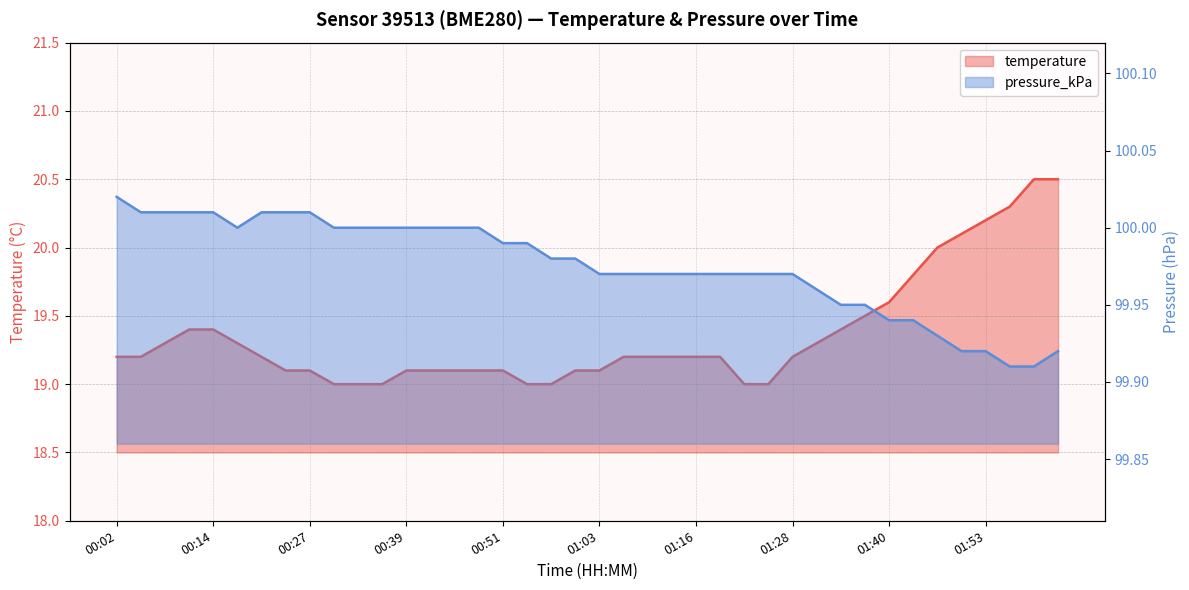

The value of pressure_kPa at 01:28 is 66.2. True or false?

False